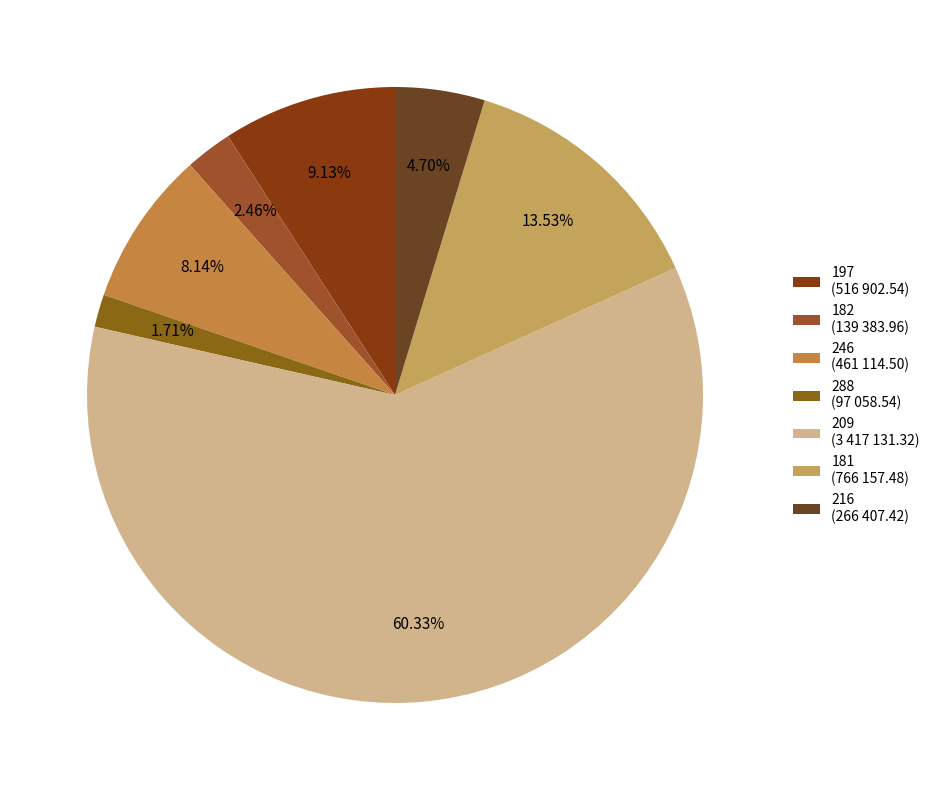

Is it true that 209 is 60% of the pie?

True